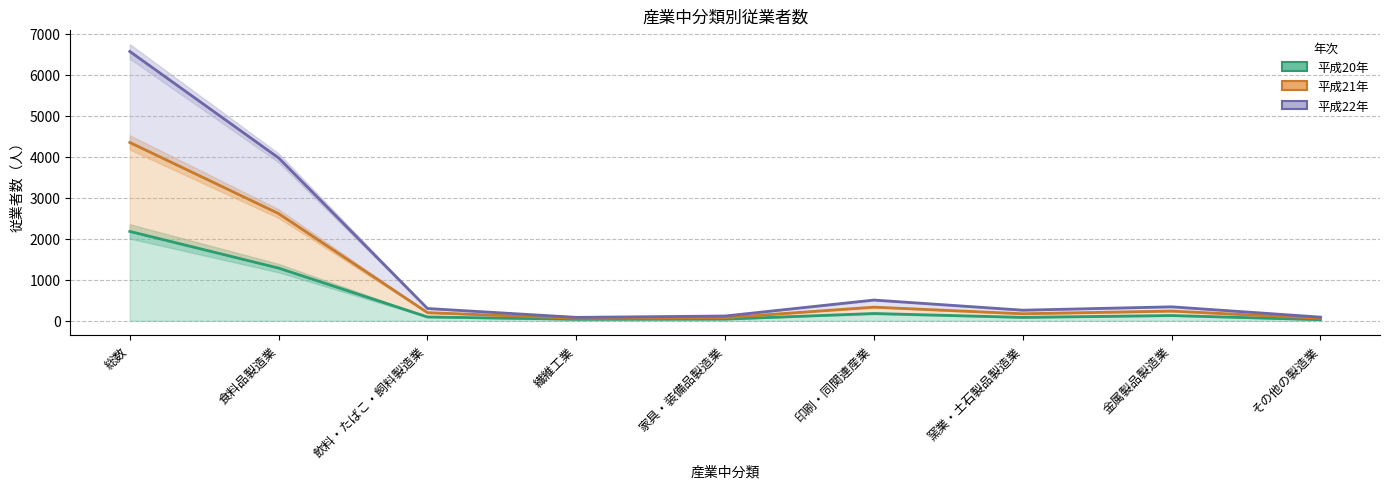

Which series changed the most between 窯業・土石製品製造業 and 金属製品製造業?

平成21年